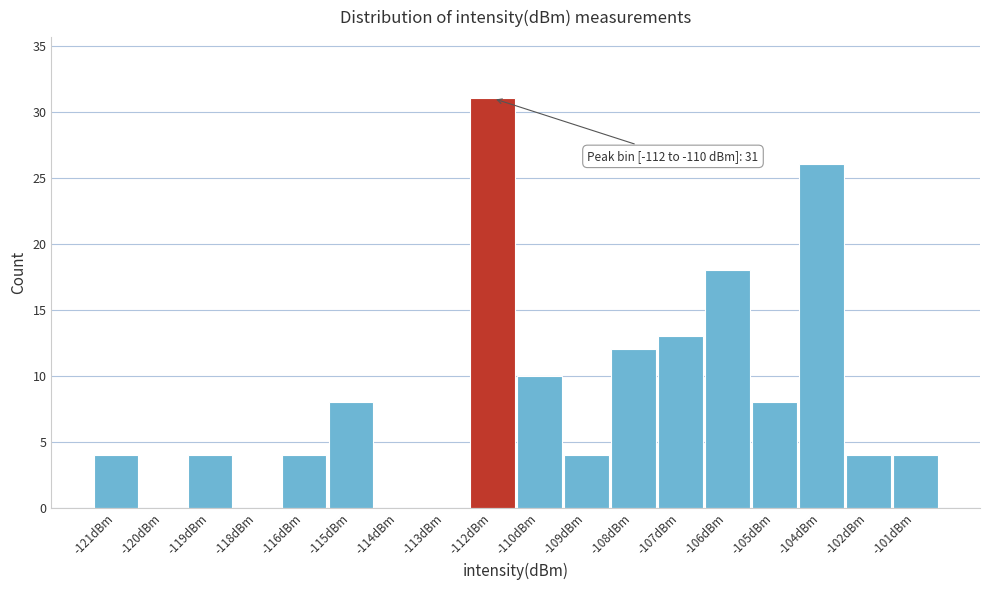

Reading left to right, transcribe all the data shown in this chart.

-121dBm=4	-120dBm=0	-119dBm=4	-118dBm=0	-116dBm=4	-115dBm=8	-114dBm=0	-113dBm=0	-112dBm=31	-110dBm=10	-109dBm=4	-108dBm=12	-107dBm=13	-106dBm=18	-105dBm=8	-104dBm=26	-102dBm=4	-101dBm=4